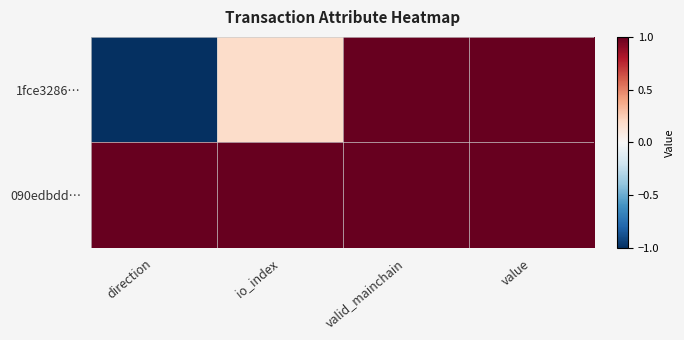

Which series changed the most between valid_mainchain and value?

1fce3286…